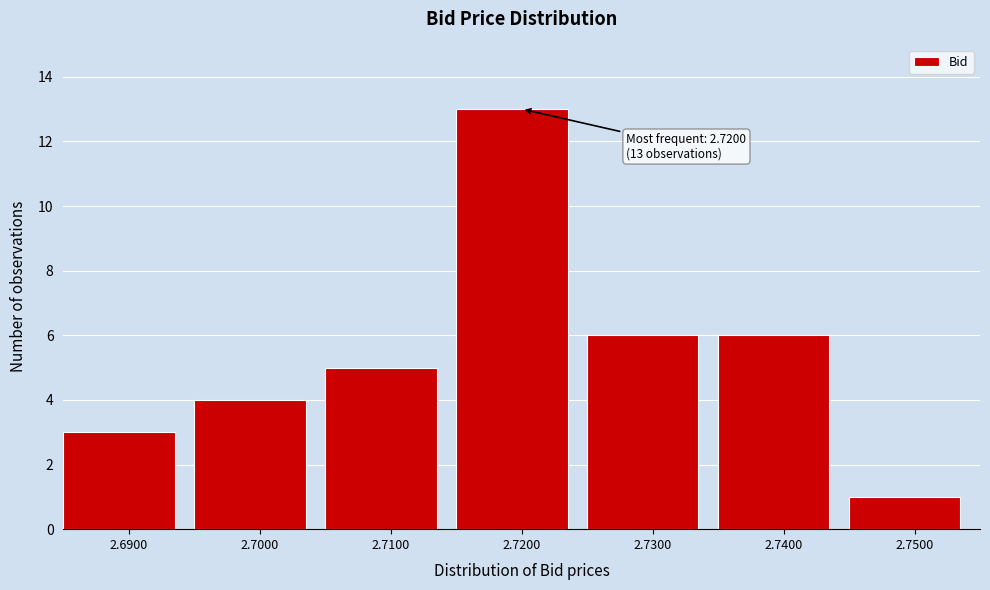

Over which range of the x-axis is the bar tallest?

2.715 to 2.725